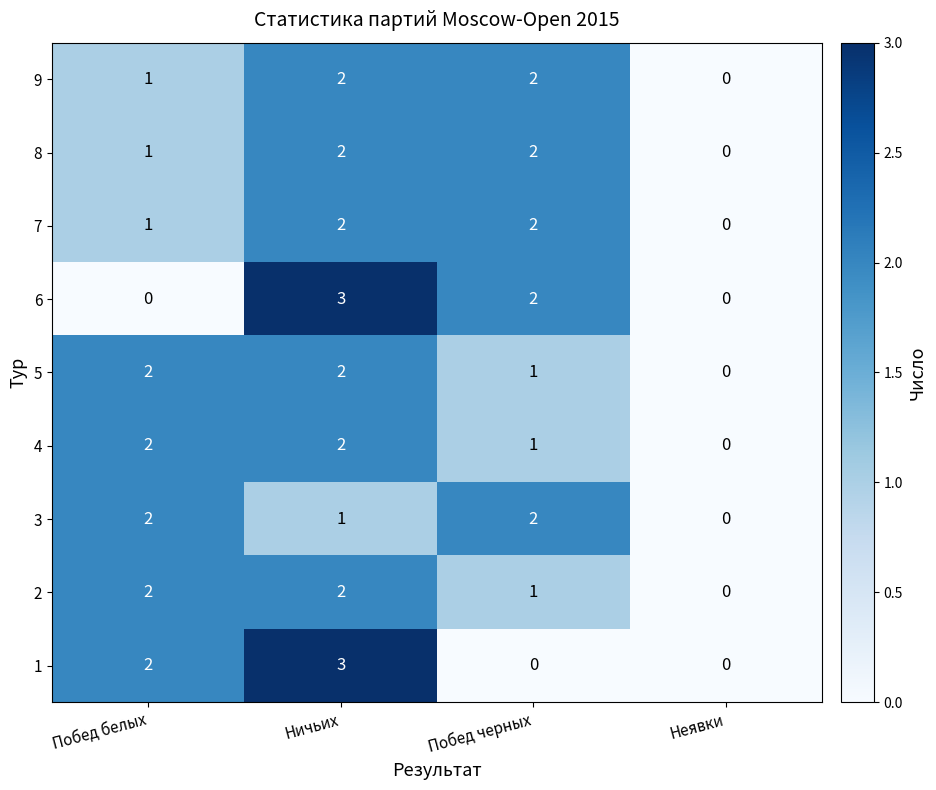

At how many categories does at least one series exceed 1?

3